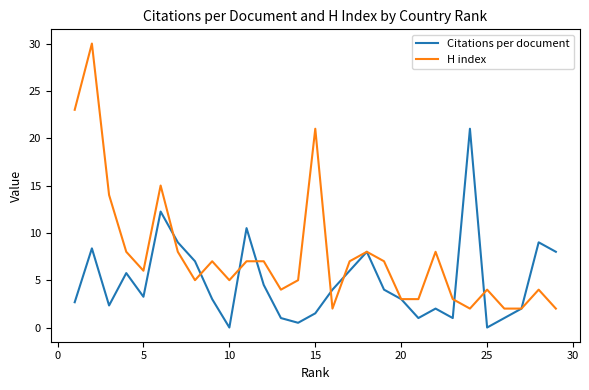

Which series has the largest total across all categories?

H index